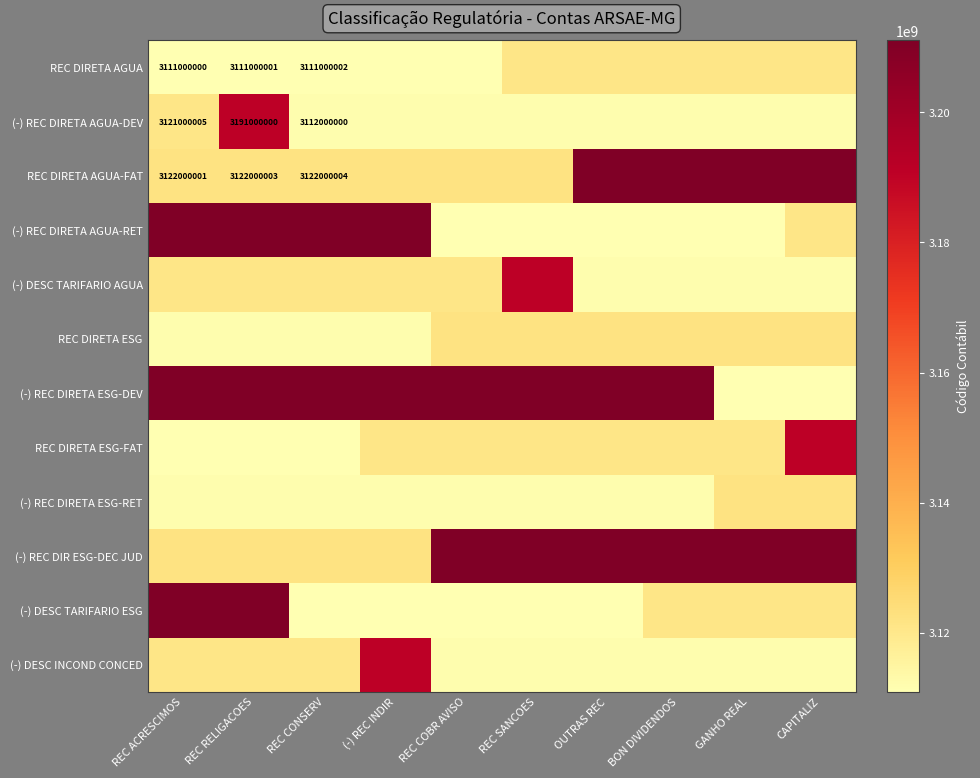

The value of REC DIRETA AGUA-FAT at REC CONSERV is 5527277392. True or false?

False